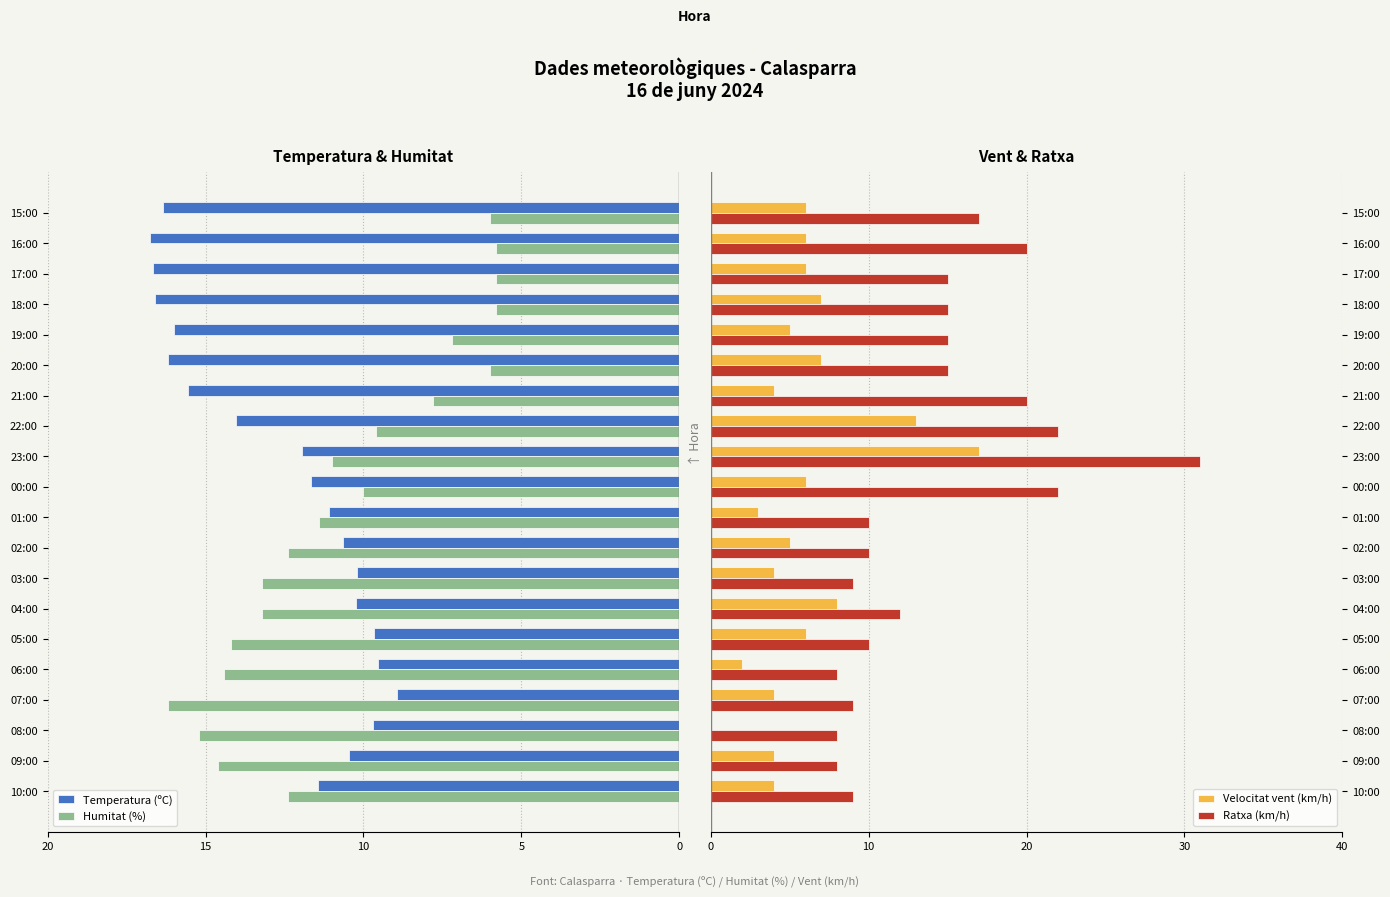

True or false: Velocitat vent (km/h) has a value of 2 at 00:00.

False